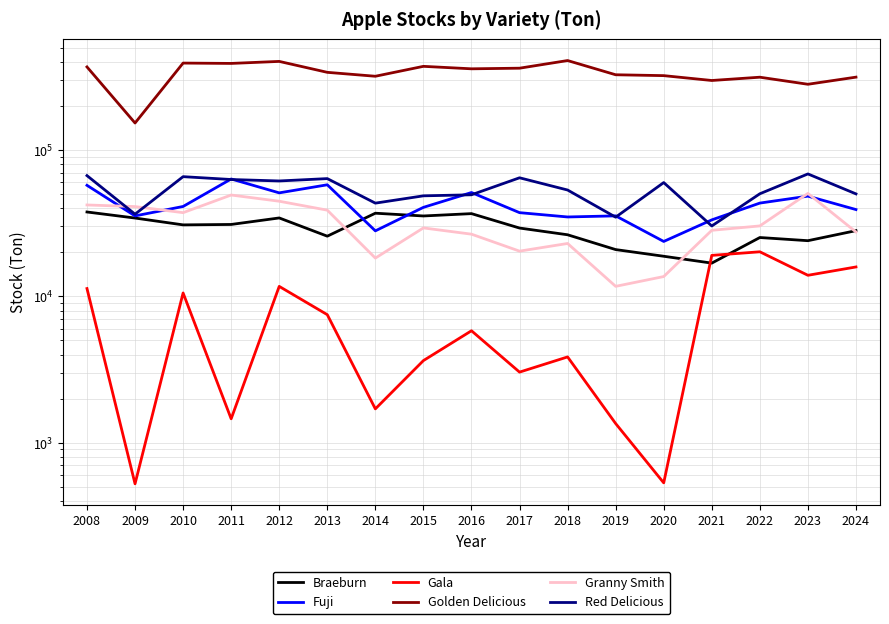

Which category has the highest value in the Fuji series?

2011